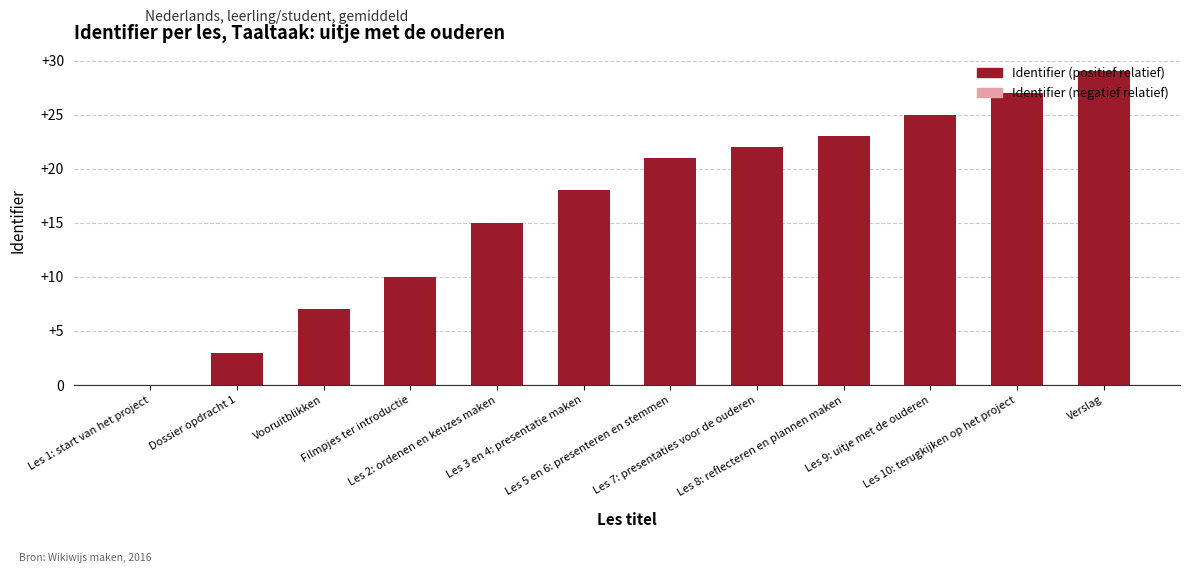

Reading left to right, what are all the values shown in this chart?

0	3	7	10	15	18	21	22	23	25	27	29